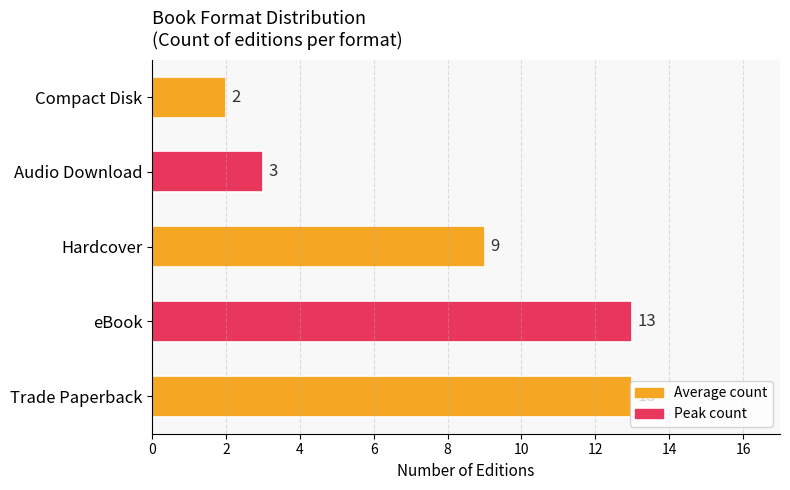

What is the smallest value displayed?

2